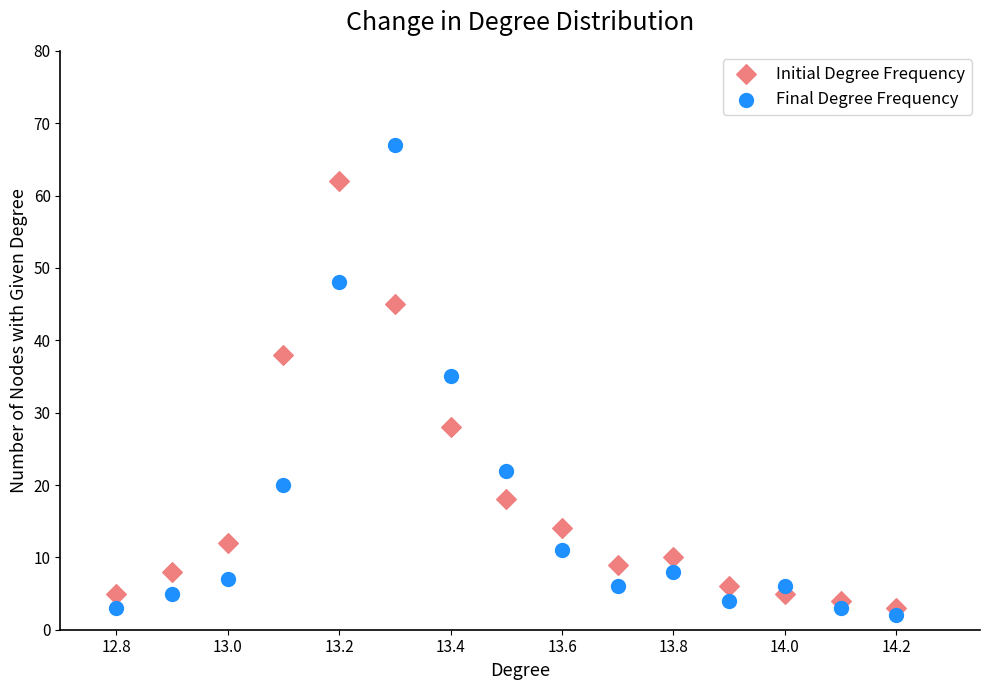

What are all the series names shown in the legend?

Initial Degree Frequency, Final Degree Frequency